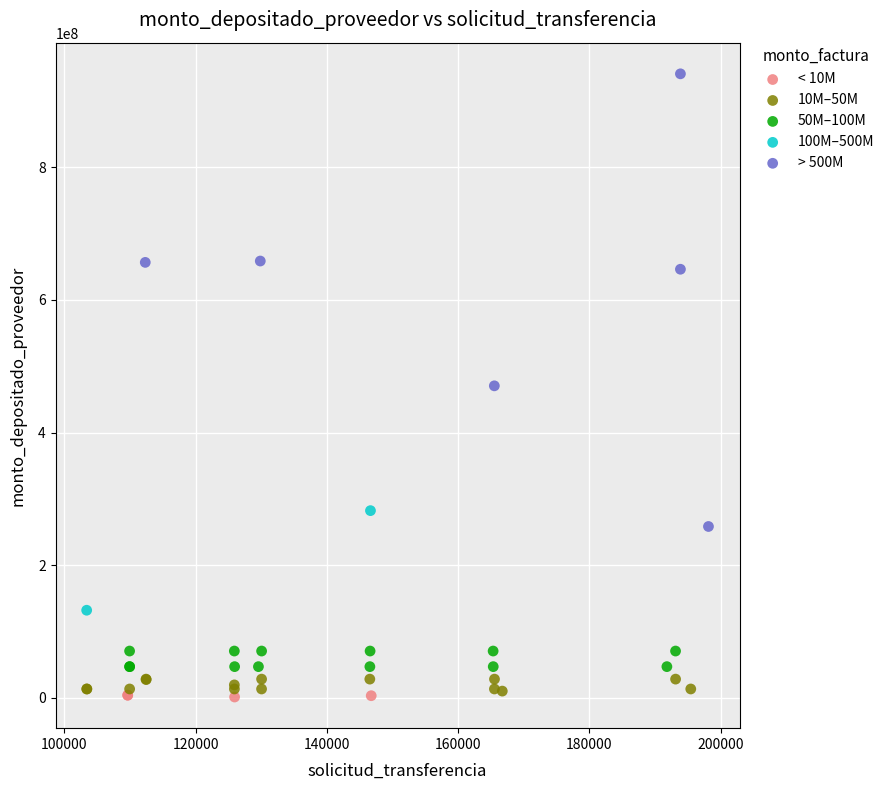

Which series contains the lowest Y value?

< 10M